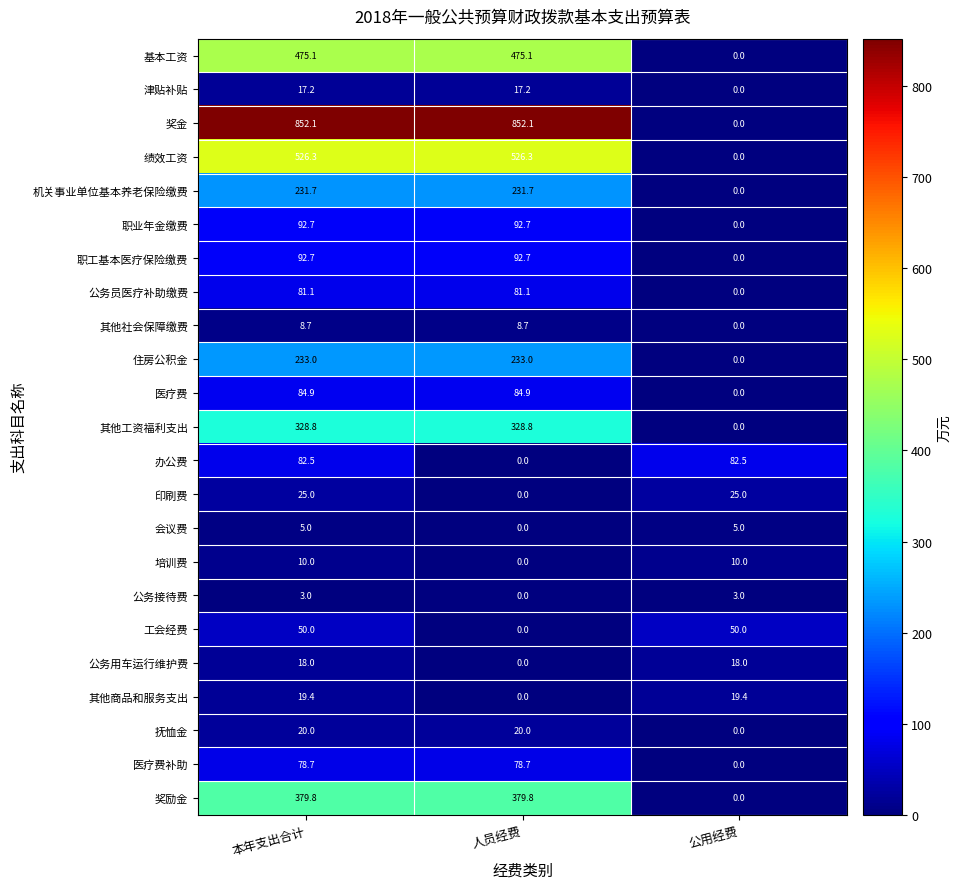

Which series has the largest total across all categories?

奖金